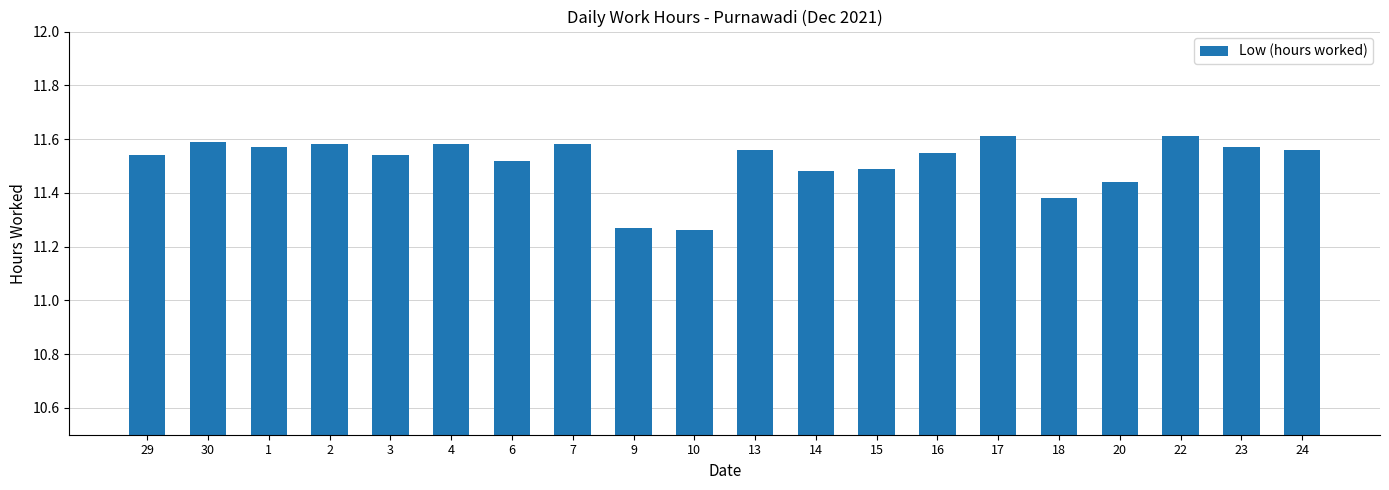

What is the change in value from 15 to 24?

+0.1